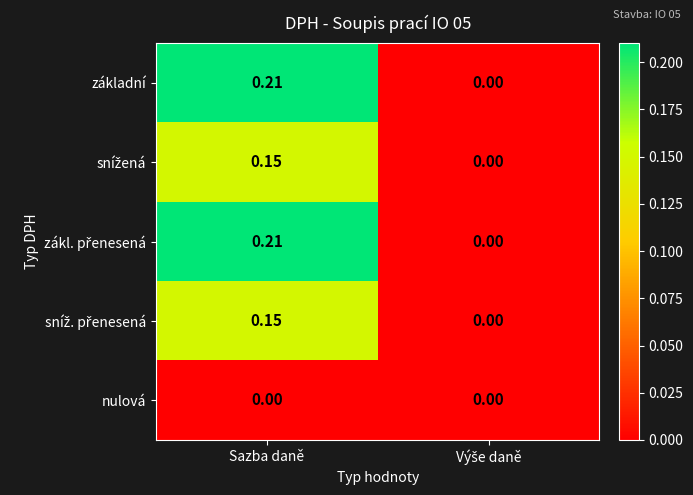

At which category is the sum across all series the highest?

Sazba daně